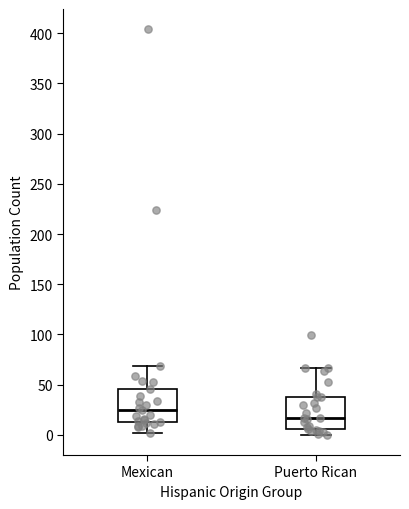

Reading left to right, read every box against the y-axis: the position of its median line, the range the box covers, and the ends of its whiskers. The values are not printed on the chart, so give them approximately, as read against the axis.

Mexican: median 25, box 15 to 45, whiskers 0 to 70
Puerto Rican: median 15, box 5 to 40, whiskers 0 to 65